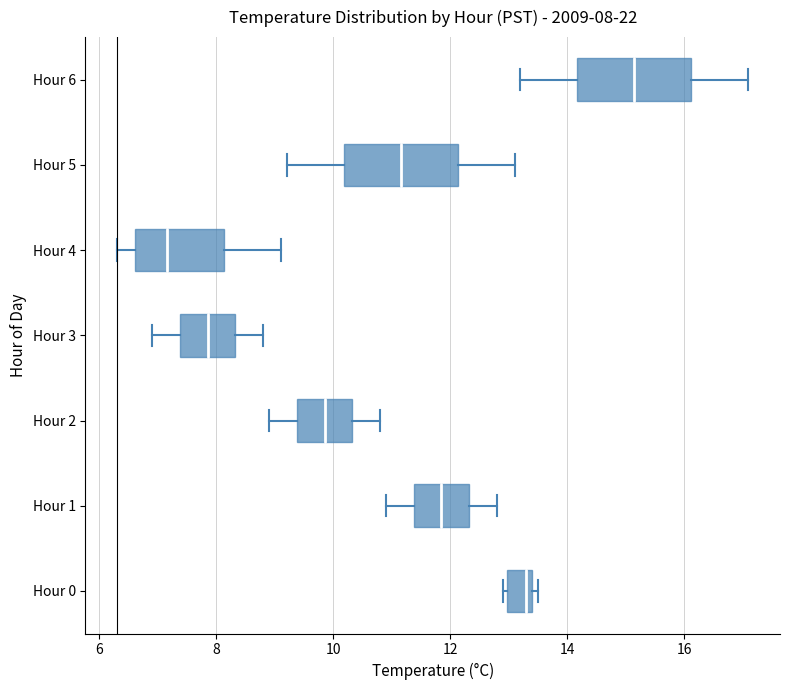

Which box has the furthest to the right median line?

Hour 6